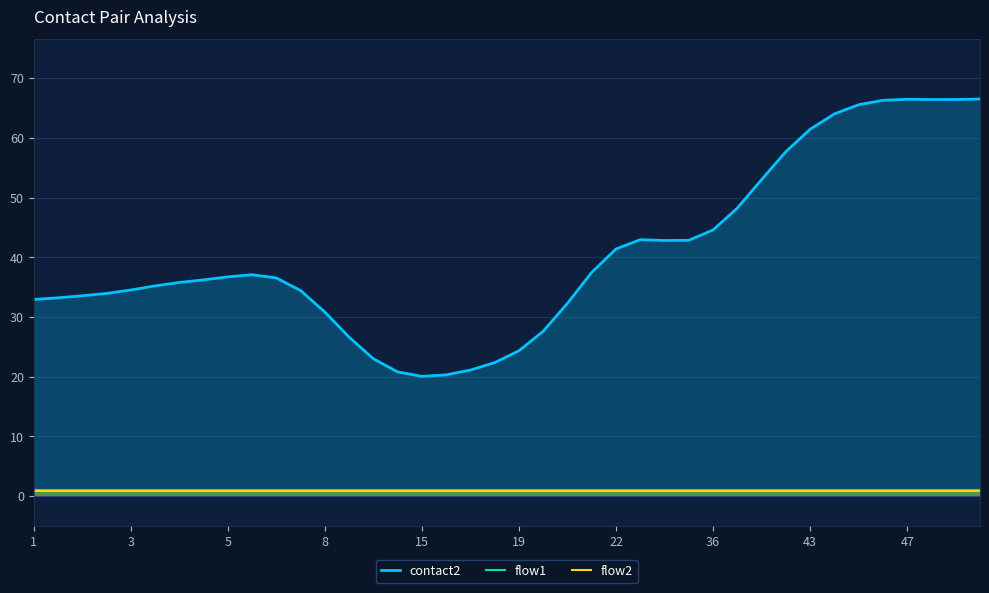

Is it true that flow2 equals 0.8 at 37?

True